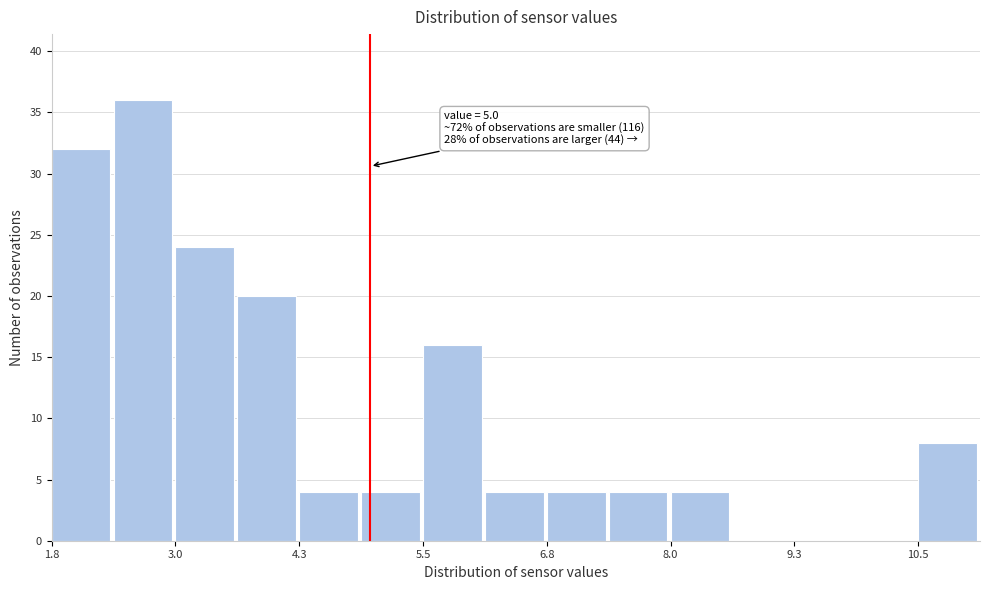

Read against the x-axis, roughly where is the centre of the tallest bar?

2.8